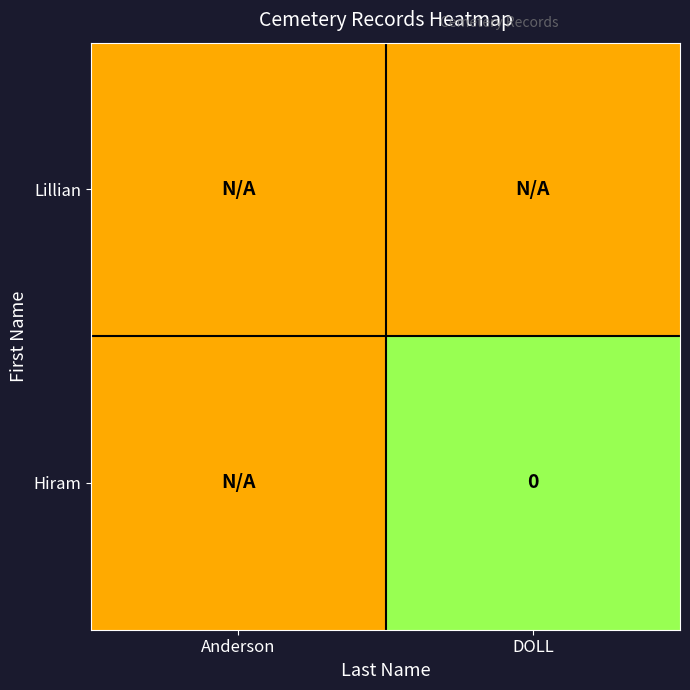

At DOLL, list the series in order from largest to smallest.

Hiram, Lillian